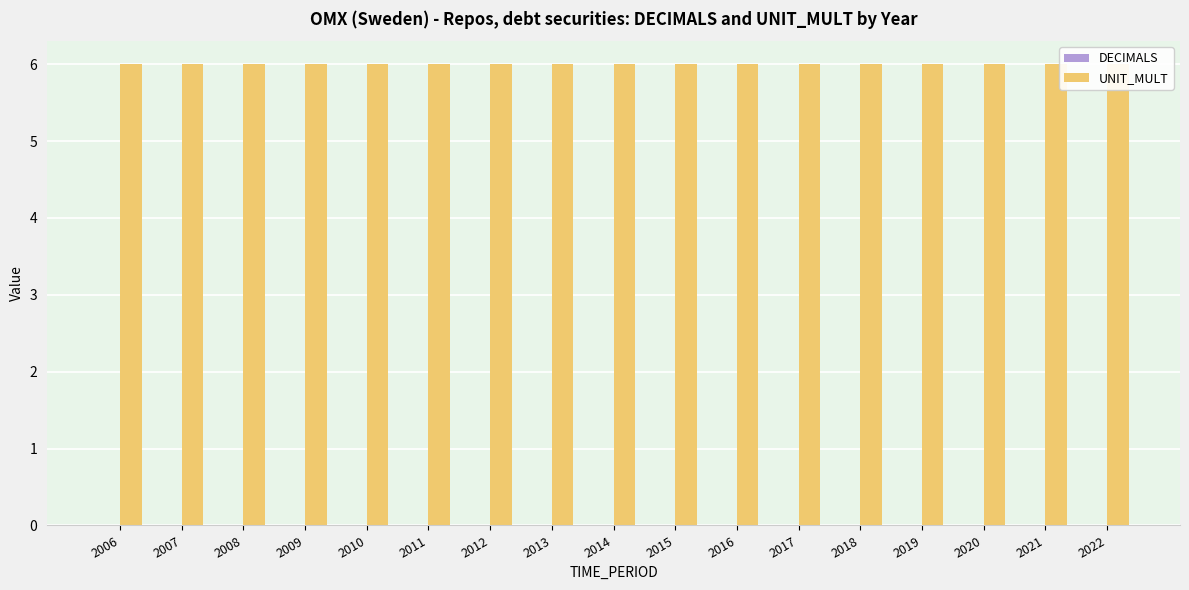

Reading right to left, list all the values displayed in this chart.

DECIMALS: 0	0	0	0	0	0	0	0	0	0	0	0	0	0	0	0	0
UNIT_MULT: 6	6	6	6	6	6	6	6	6	6	6	6	6	6	6	6	6